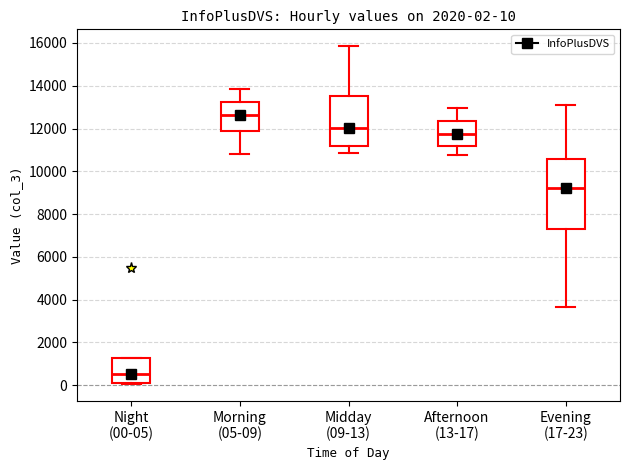

Which box is the tallest, from its lower edge to its upper edge?

Evening (17-23)